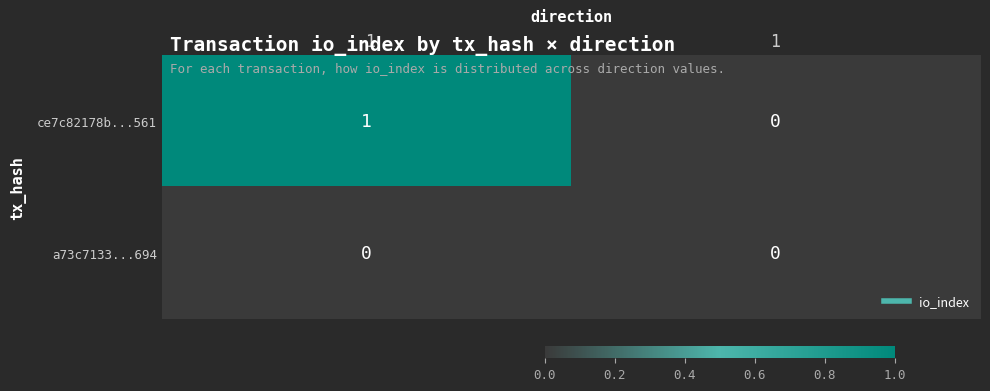

How many series are shown in this chart?

2